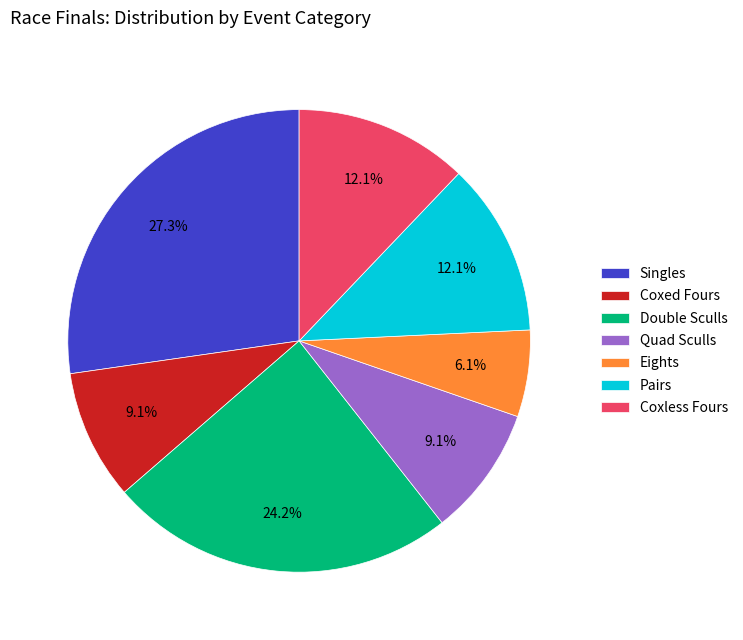

Approximately how many times larger is the value at Double Sculls compared to Quad Sculls?

2.7